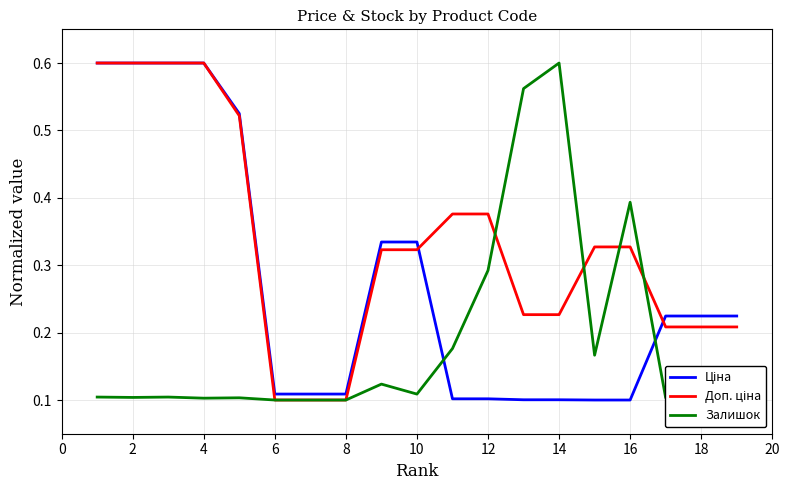

Is this an area chart (filled region under the line)?

No